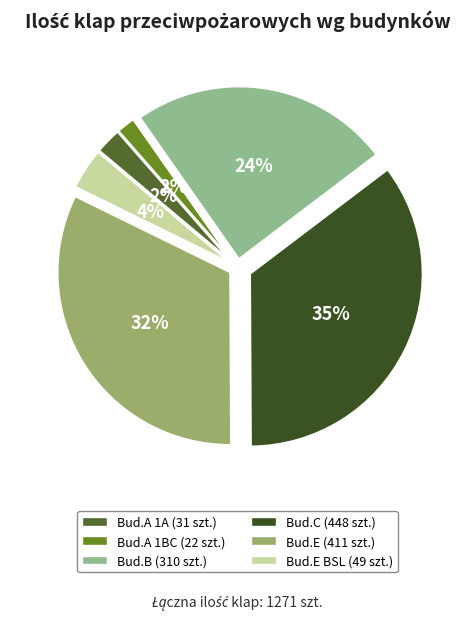

Rank the categories by value from lowest to highest.

BUDYNEK A (dawny 1BC)
Mercor, BUDYNEK A (dawny 1A)
Frapol, BUDYNEK E cz. BSL
Smay, BUDYNEK B
Smay, BUDYNEK E
Smay, BUDYNEK C
Mercor